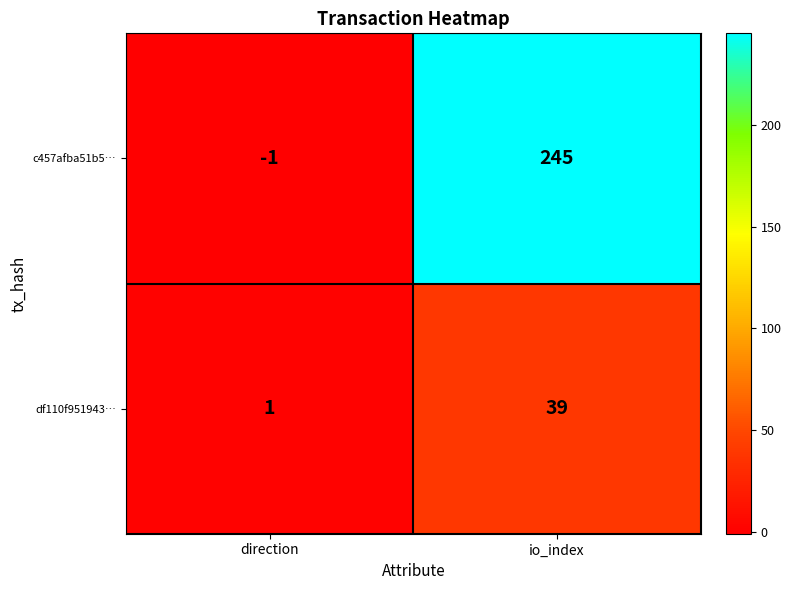

Where is df110f951943… nearest to the value 20?

direction